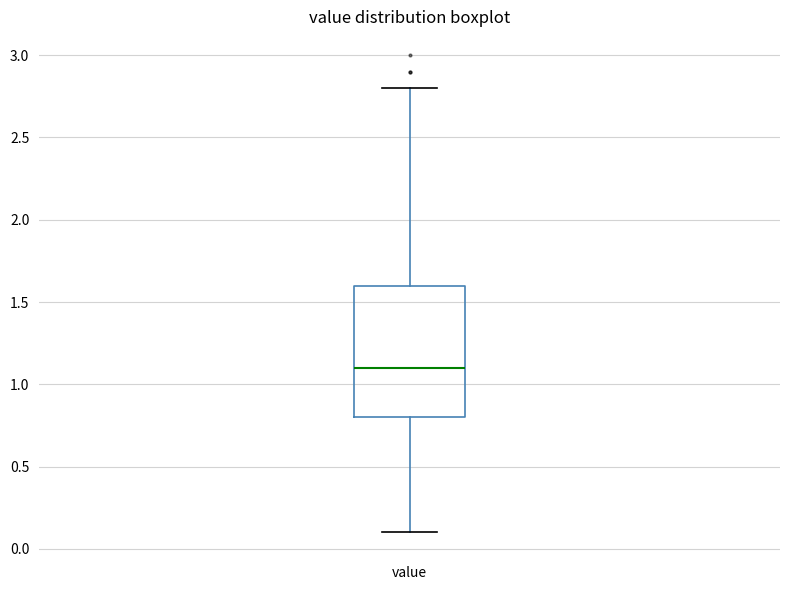

Transcribe this box plot: give where the median line is, the range the box spans, and where the two whiskers end, as read against the y-axis. The values are not printed on the chart, so give them approximately, as read against the axis.

median 1.1, box 0.8 to 1.6, whiskers 0.1 to 2.8